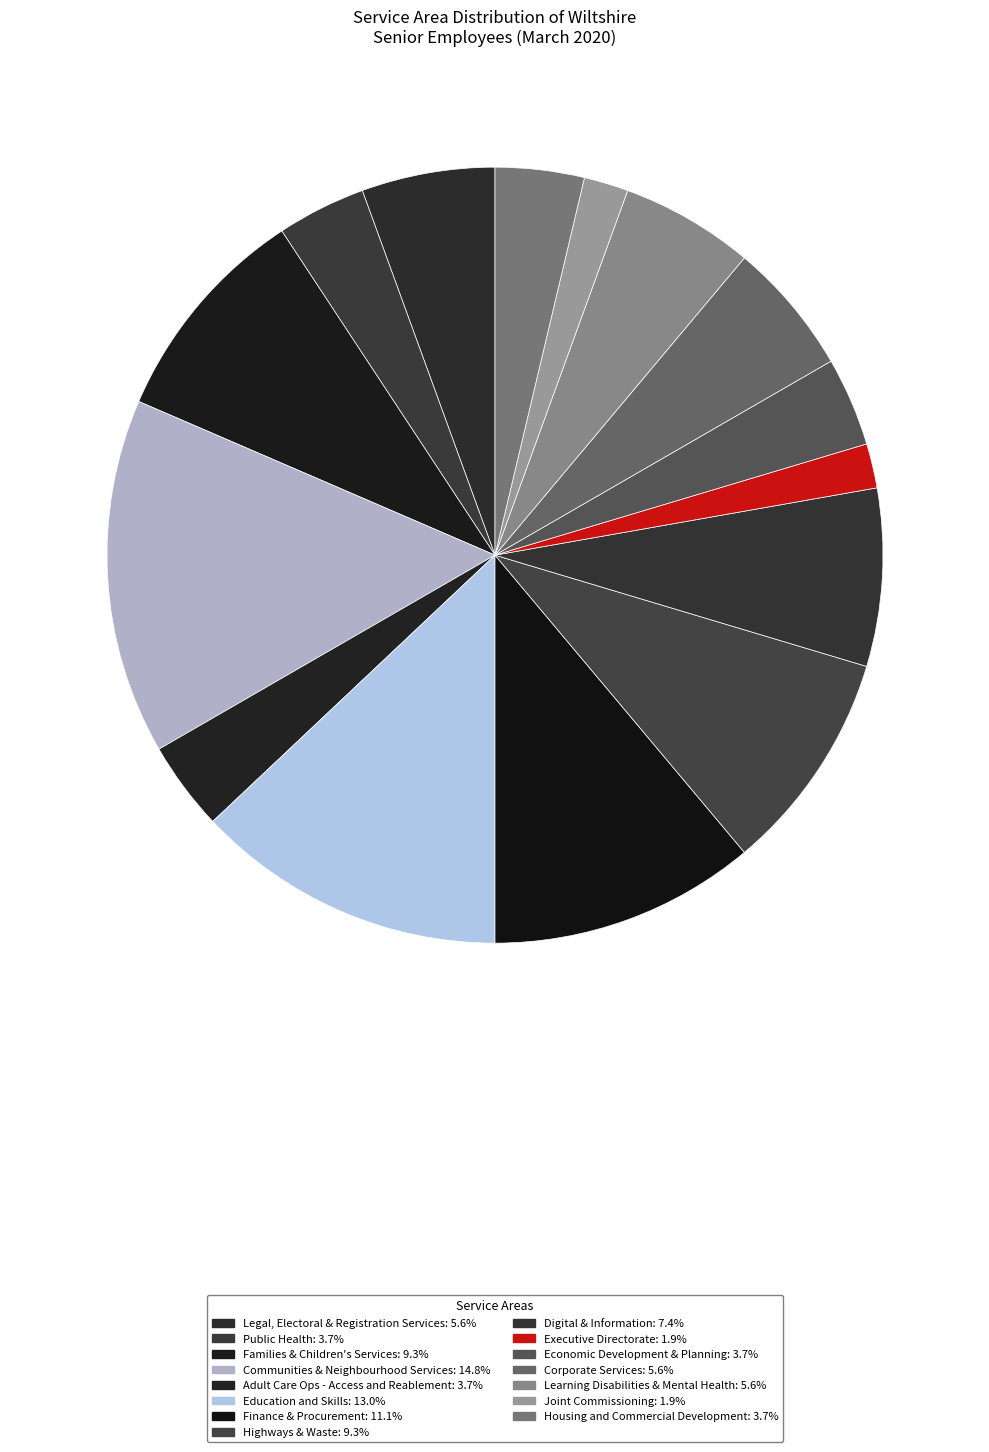

How many slices are in this pie chart?

15